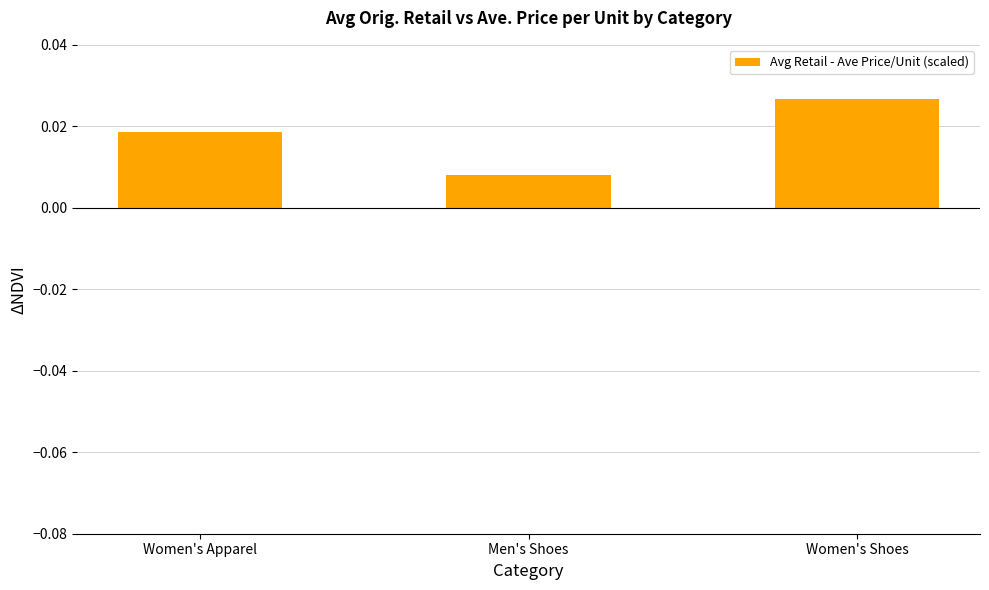

Which label corresponds to the smallest value in the chart?

Men's Shoes